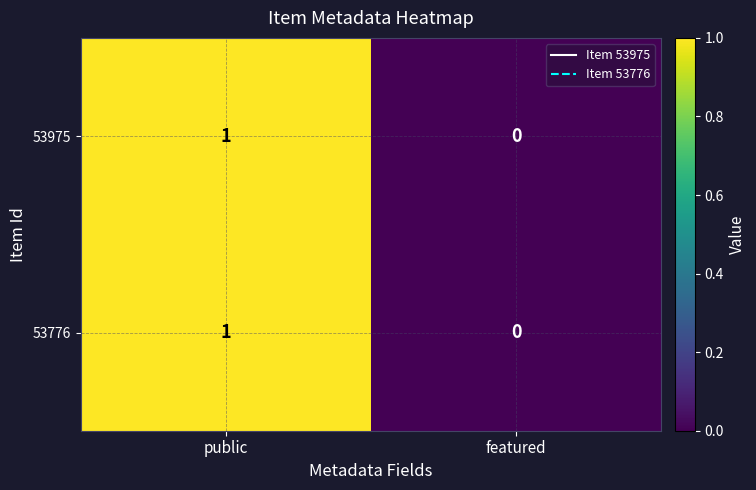

List the labels in order of 53975 value, smallest first.

featured, public